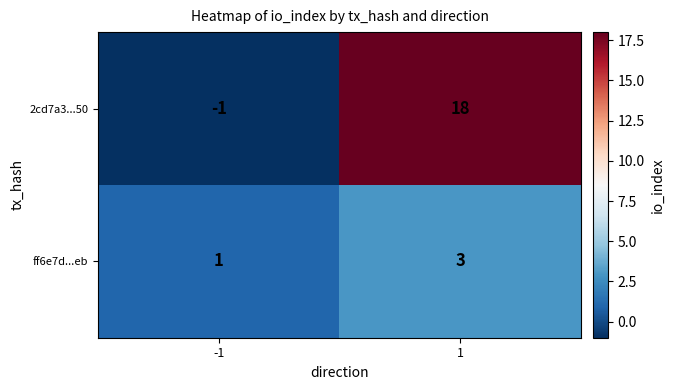

The ff6e7d...eb series shows 1 at -1. True or false?

True